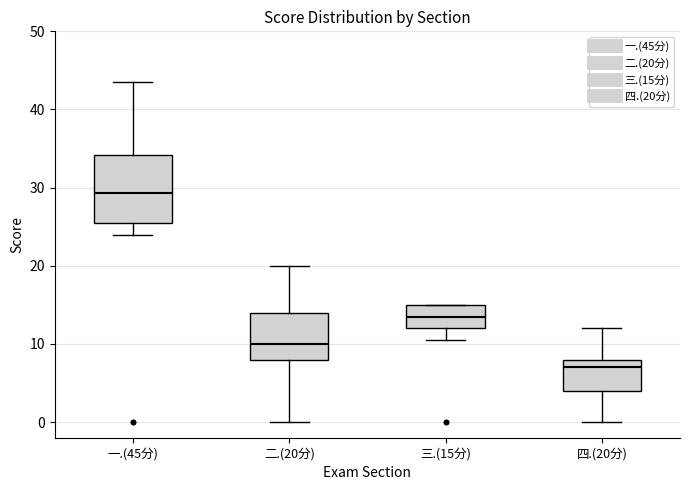

Reading left to right, read every box against the y-axis: the position of its median line, the range the box covers, and the ends of its whiskers. The values are not printed on the chart, so give them approximately, as read against the axis.

一.(45分): median 29, box 26 to 34, whiskers 24 to 44
二.(20分): median 10, box 8 to 14, whiskers 0 to 20
三.(15分): median 14, box 12 to 15, whiskers 11 to 15
四.(20分): median 7, box 4 to 8, whiskers 0 to 12